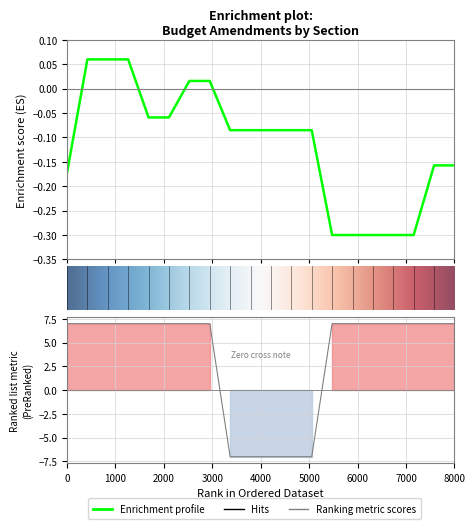

Reading left to right, what are all the values shown in this chart?

Enrichment profile: -0.2	0.1	0.1	0.1	-0.1	-0.1	0.0	0.0	-0.1	-0.1	-0.1	-0.1	-0.1	-0.3	-0.3	-0.3	-0.3	-0.3	-0.2	-0.2
Ranking metric scores: 7.0	7.0	7.0	7.0	7.0	7.0	7.0	7.0	-7.0	-7.0	-7.0	-7.0	-7.0	7.0	7.0	7.0	7.0	7.0	7.0	7.0